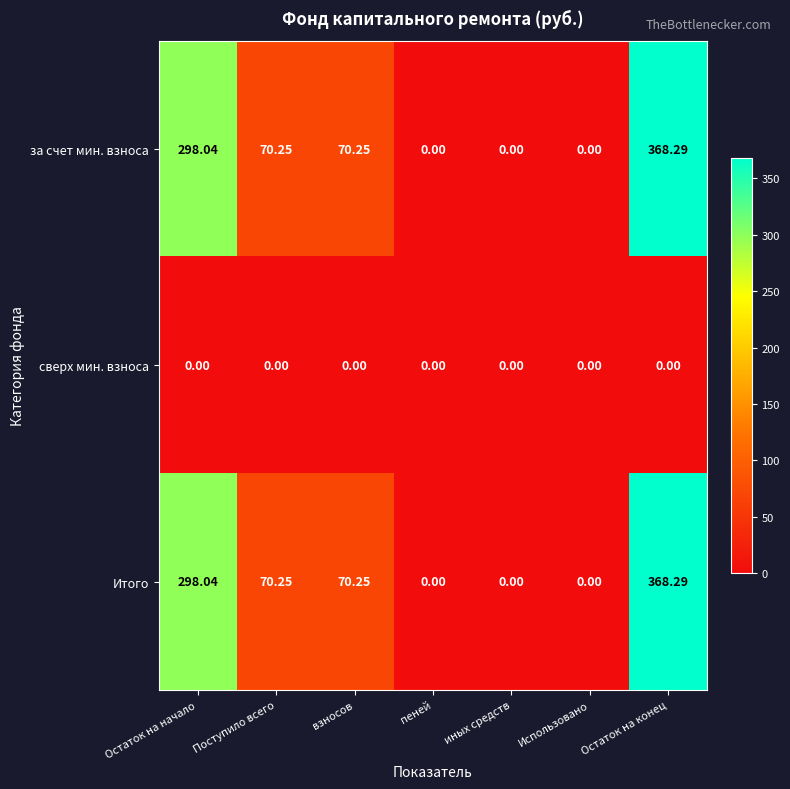

At which label does за счет мин. взноса reach its peak?

Остаток на конец